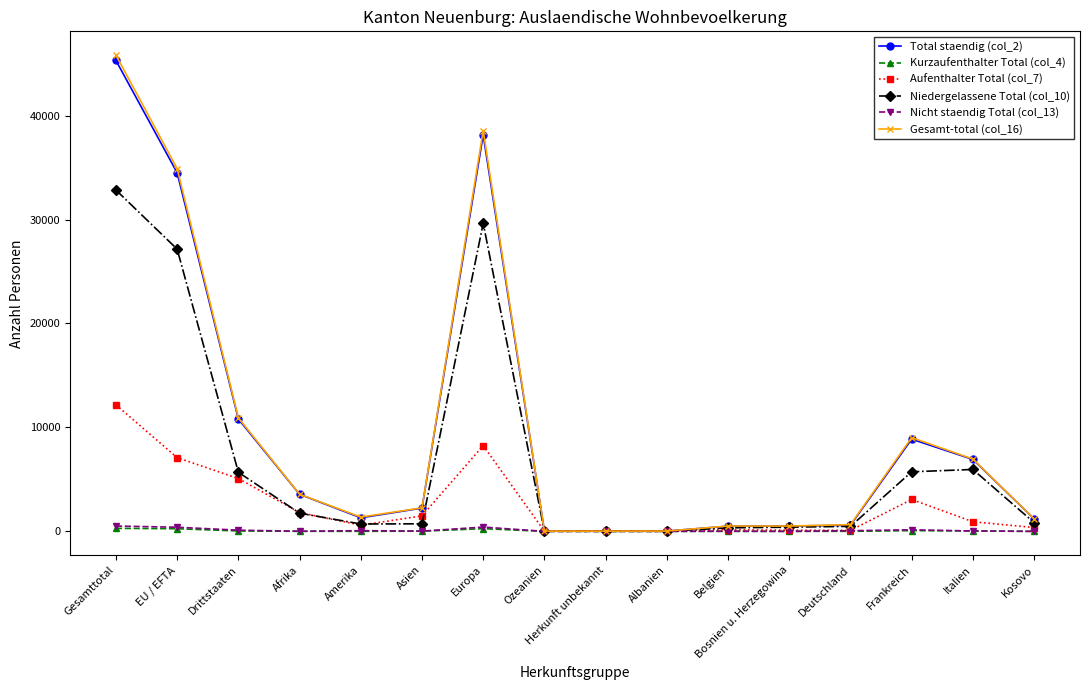

True or false: Gesamt-total (col_16) has more than 1 interior local peaks.

True